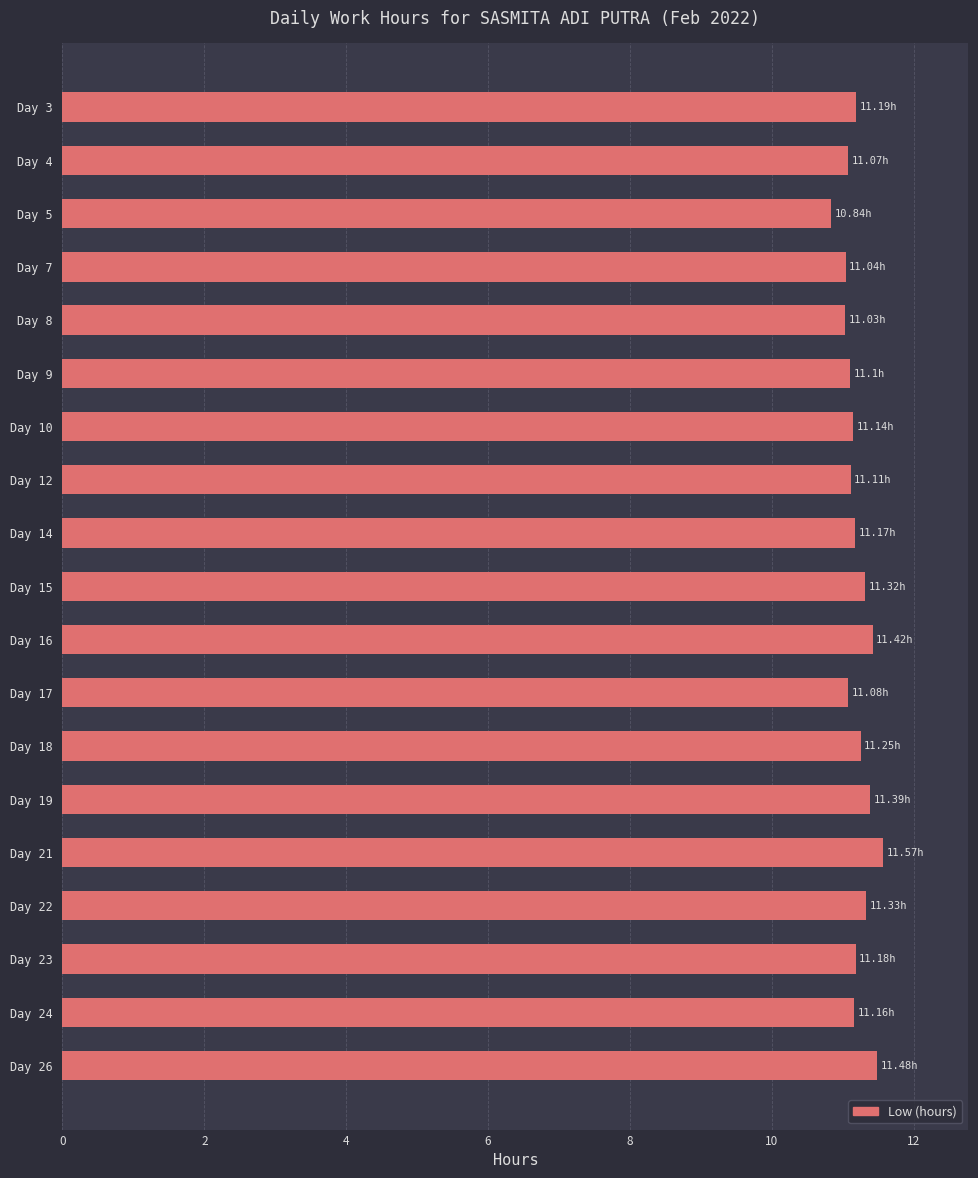

What is the ratio of the value at Day 23 to the value at Day 5?

1.0